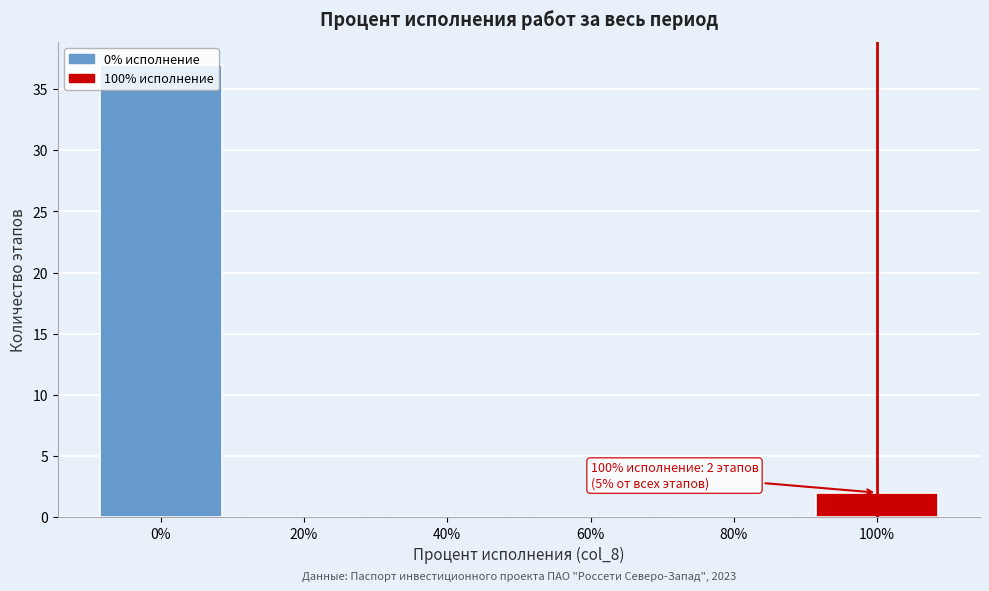

Which range on the x-axis has the tallest bar?

-10 to 10